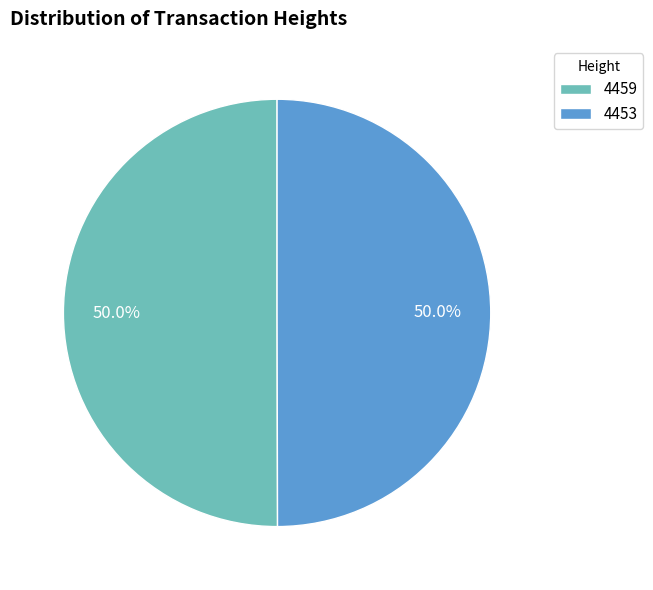

What is the total percentage of 4453 and 4459?

100.0%